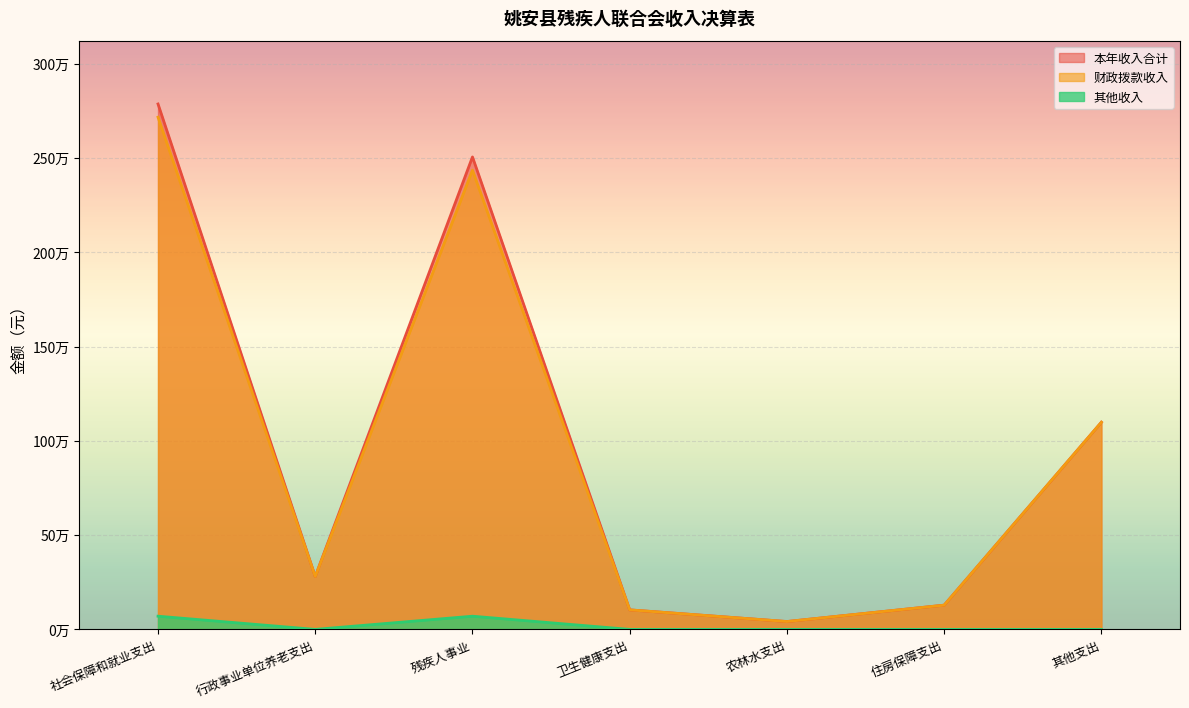

Is the value of 财政拨款收入 at 残疾人事业 greater than the value of 其他收入 at 社会保障和就业支出?

Yes